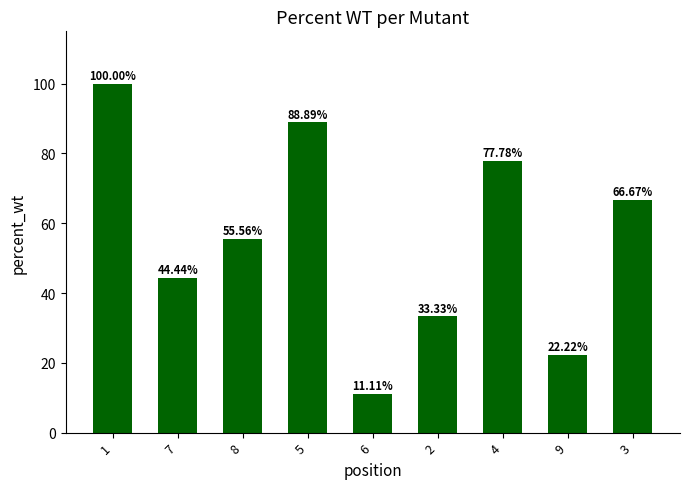

The chart shows a value of 44.4 at 7. True or false?

True